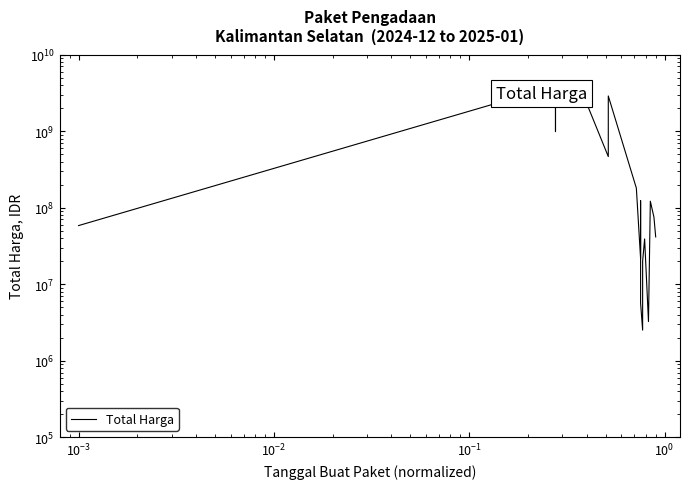

What is the difference between the second highest and second lowest values?

3824515000